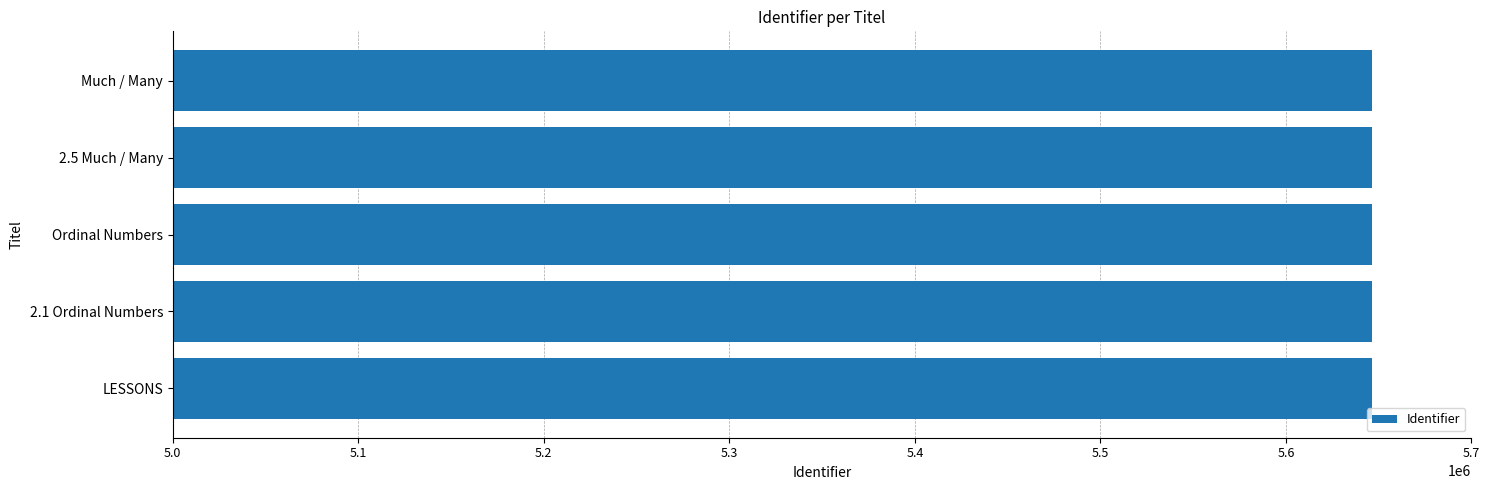

What is the average value?

5646638